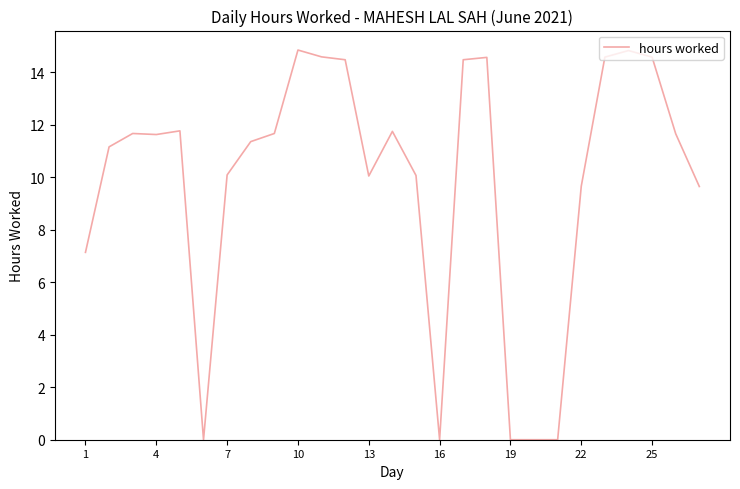

The chart shows a value of 9.7 at 22. True or false?

True